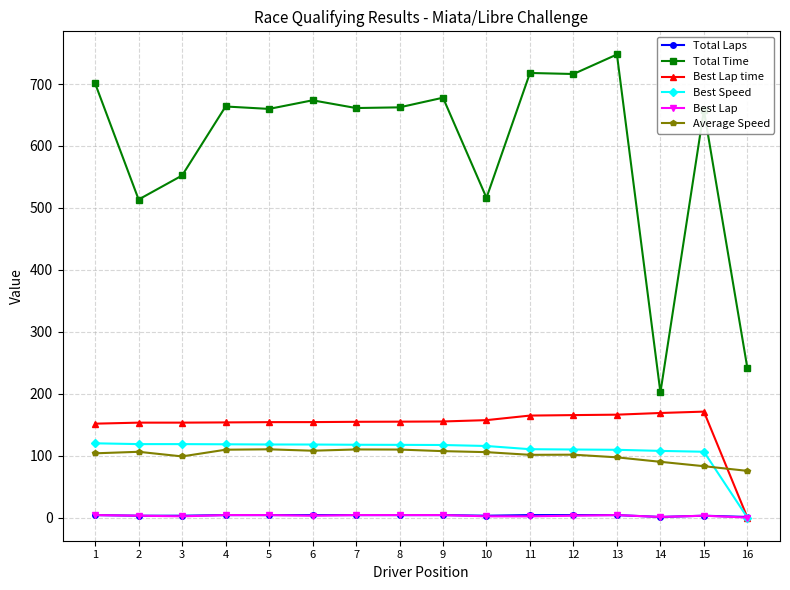

Which series has the largest total across all categories?

Total Time